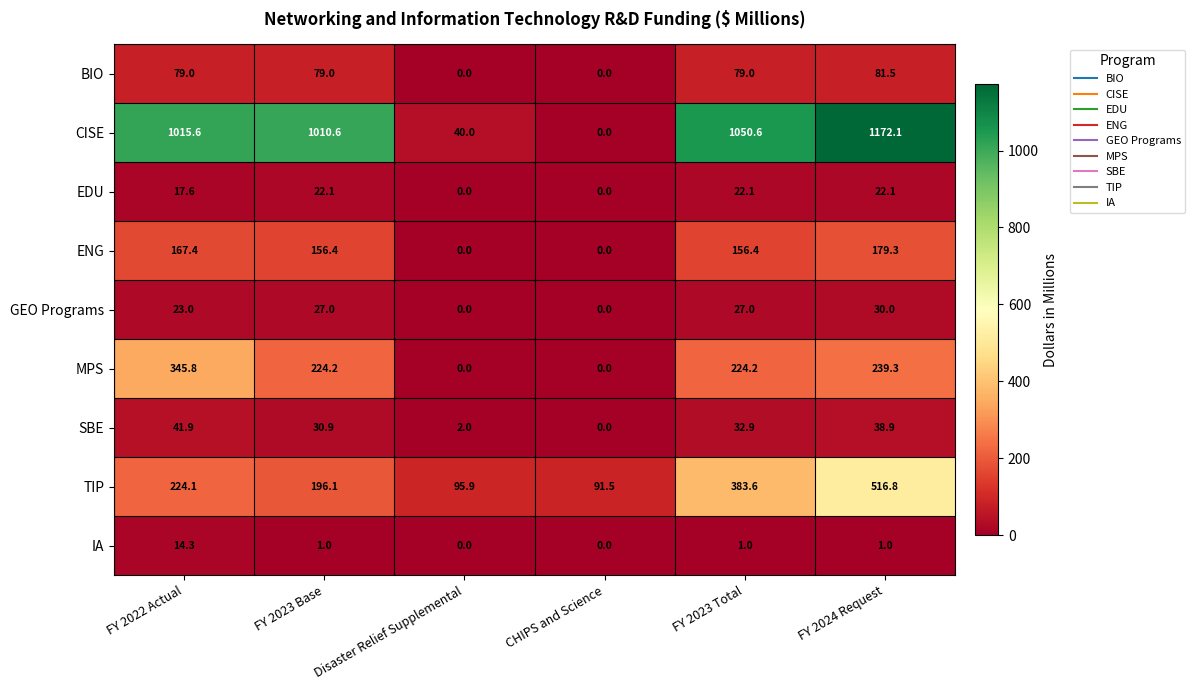

What is the sum of the CISE values at FY 2024 Request and FY 2023 Total?

2222.7